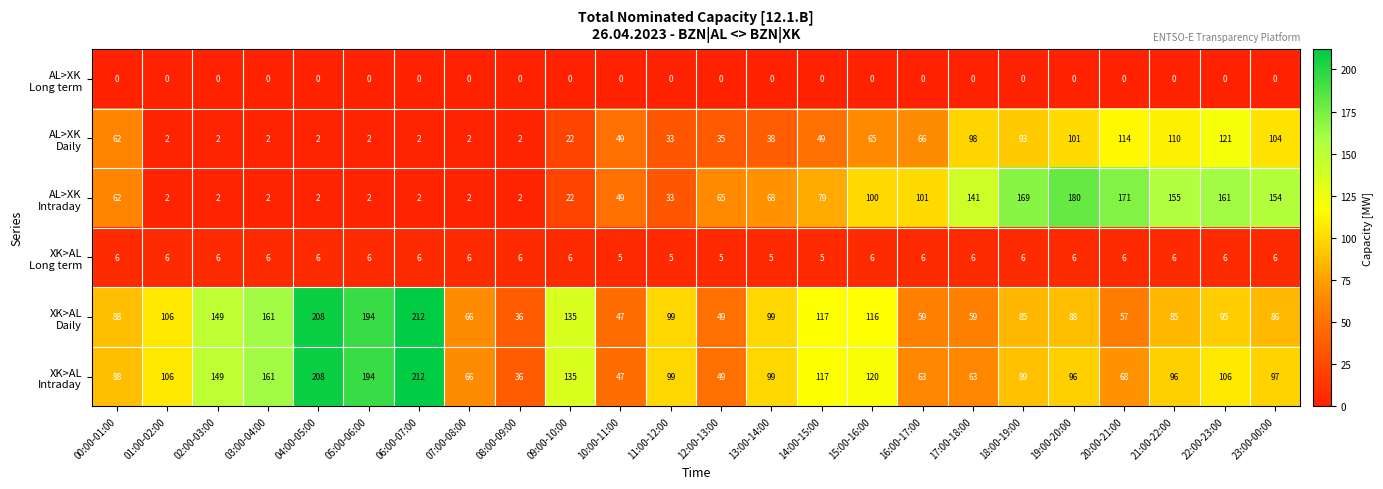

Count the number of categories in the chart.

24